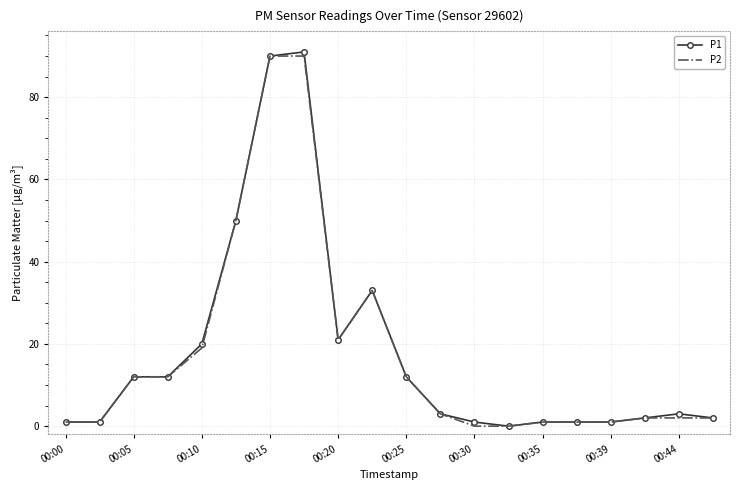

Which series has the widest spread of values?

P1